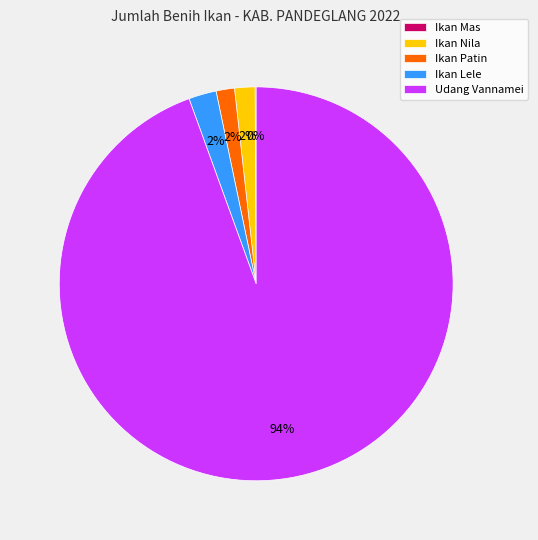

Is there a majority slice in this chart?

Yes